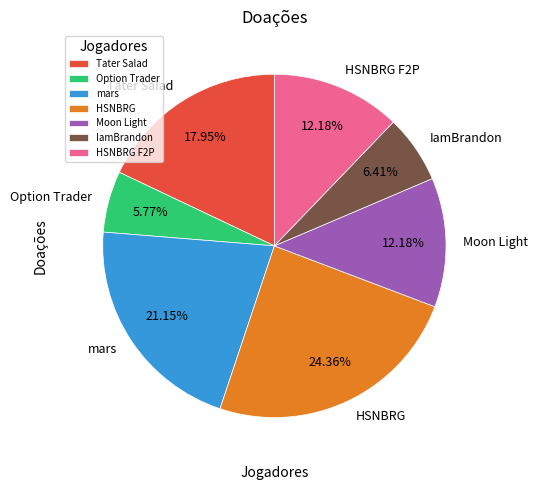

To the nearest percent, what percentage of the pie is HSNBRG?

24%